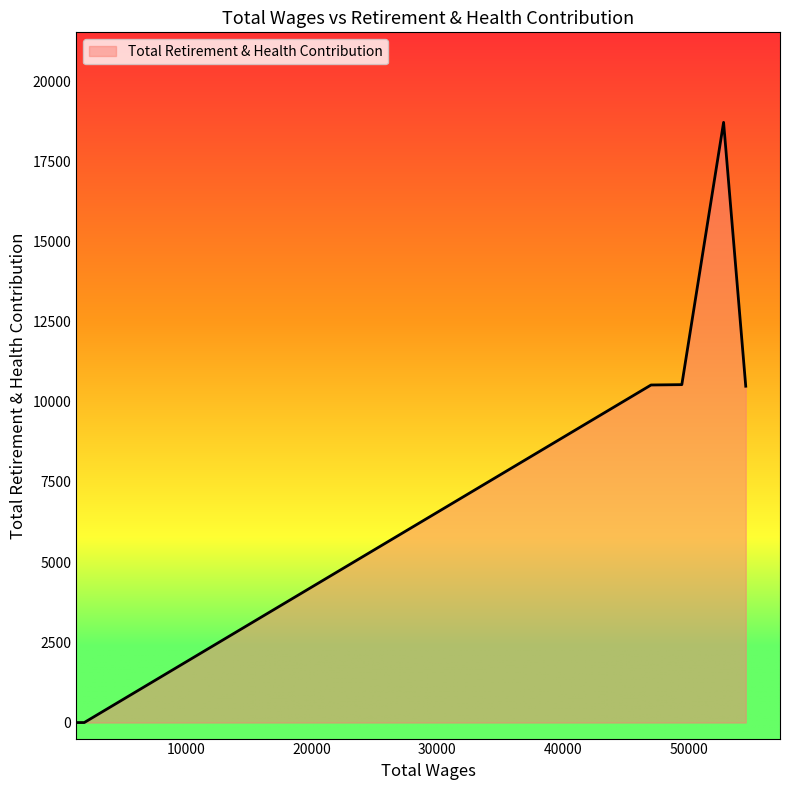

What is the maximum value shown in the chart?

18712